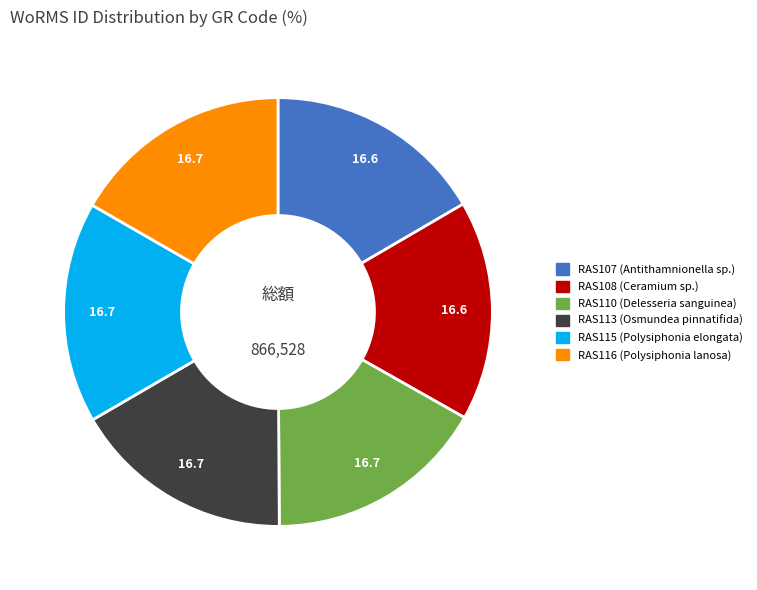

Is the sum of RAS113 and RAS110 greater than half?

No